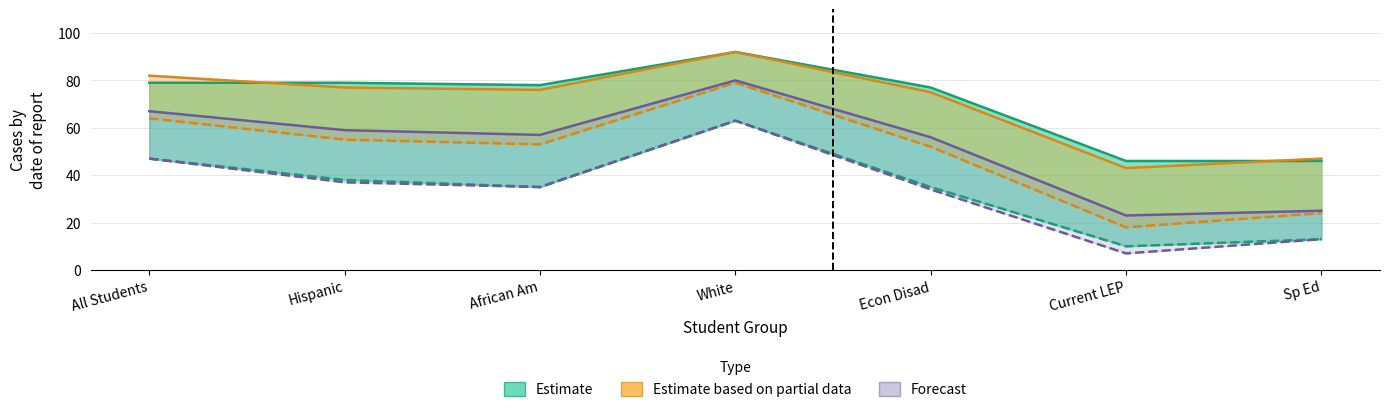

What is the minimum value for Forecast upper?

23